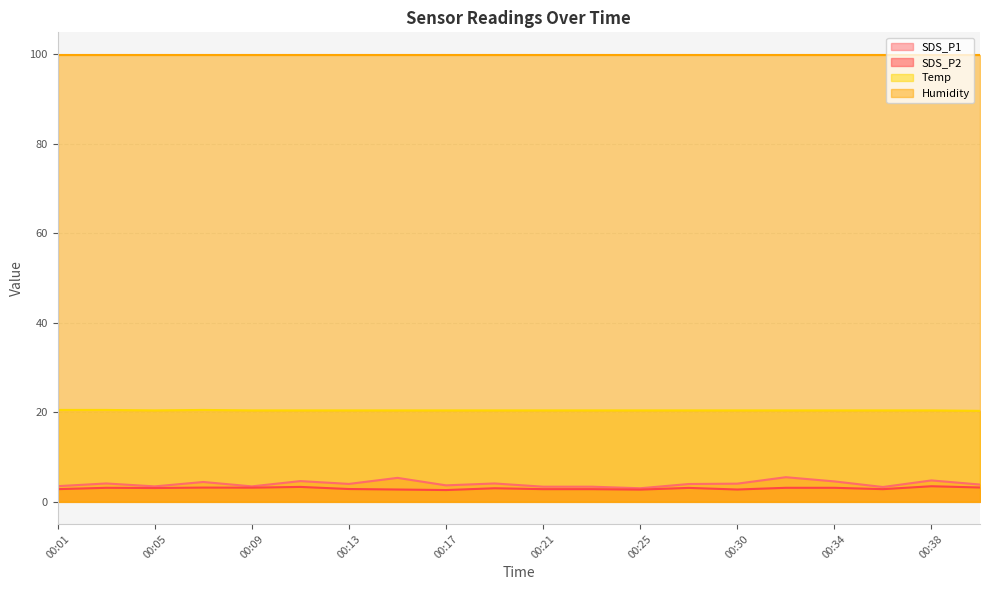

What are all the series names shown in the legend?

SDS_P1, SDS_P2, Temp, Humidity